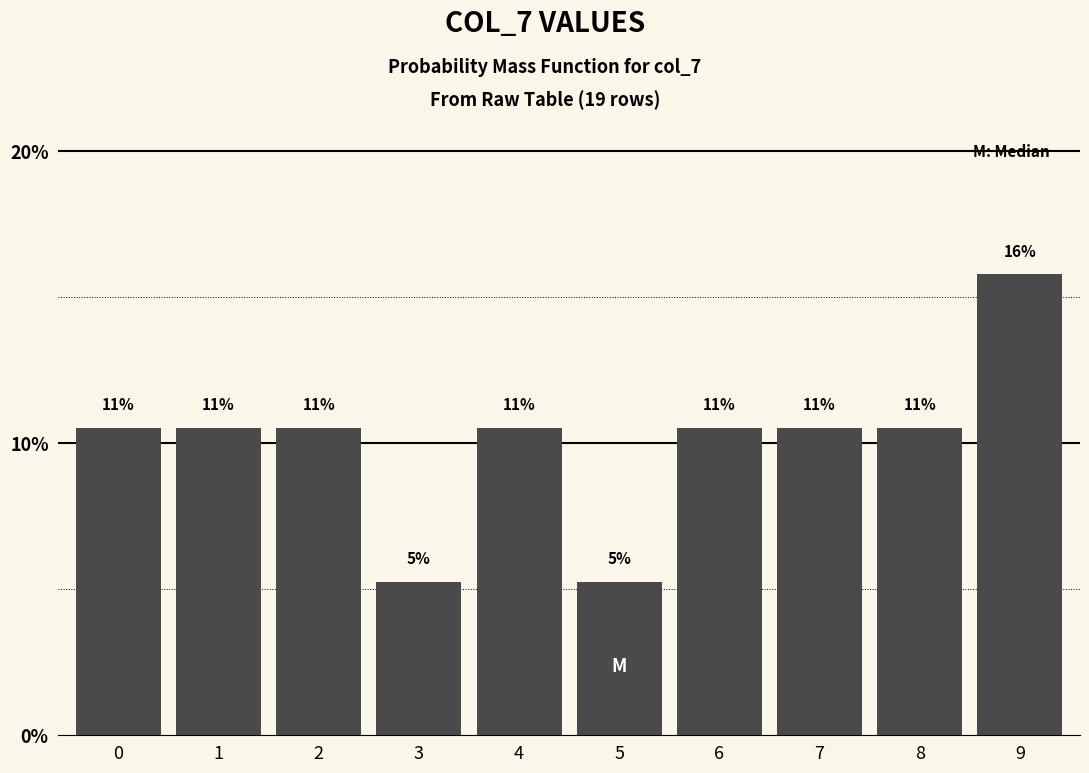

Does the chart contain any negative values?

No